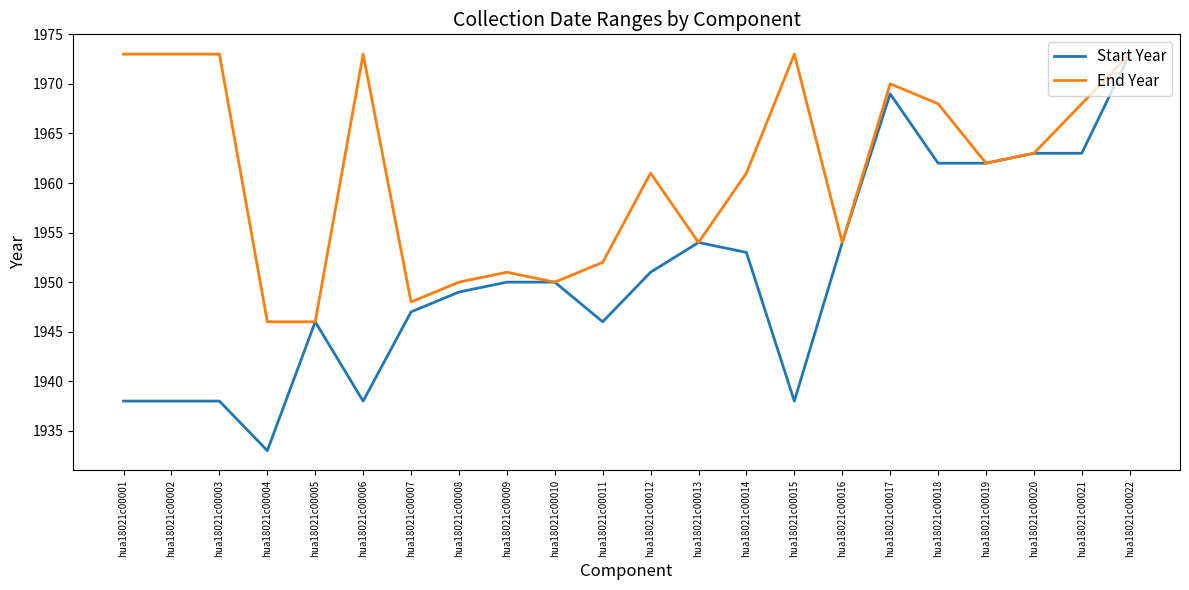

Reading right to left, list all the values displayed in this chart.

Start Year: hua18021c00022=1973	hua18021c00021=1963	hua18021c00020=1963	hua18021c00019=1962	hua18021c00018=1962	hua18021c00017=1969	hua18021c00016=1954	hua18021c00015=1938	hua18021c00014=1953	hua18021c00013=1954	hua18021c00012=1951	hua18021c00011=1946	hua18021c00010=1950	hua18021c00009=1950	hua18021c00008=1949	hua18021c00007=1947	hua18021c00006=1938	hua18021c00005=1946	hua18021c00004=1933	hua18021c00003=1938	hua18021c00002=1938	hua18021c00001=1938
End Year: hua18021c00022=1973	hua18021c00021=1968	hua18021c00020=1963	hua18021c00019=1962	hua18021c00018=1968	hua18021c00017=1970	hua18021c00016=1954	hua18021c00015=1973	hua18021c00014=1961	hua18021c00013=1954	hua18021c00012=1961	hua18021c00011=1952	hua18021c00010=1950	hua18021c00009=1951	hua18021c00008=1950	hua18021c00007=1948	hua18021c00006=1973	hua18021c00005=1946	hua18021c00004=1946	hua18021c00003=1973	hua18021c00002=1973	hua18021c00001=1973